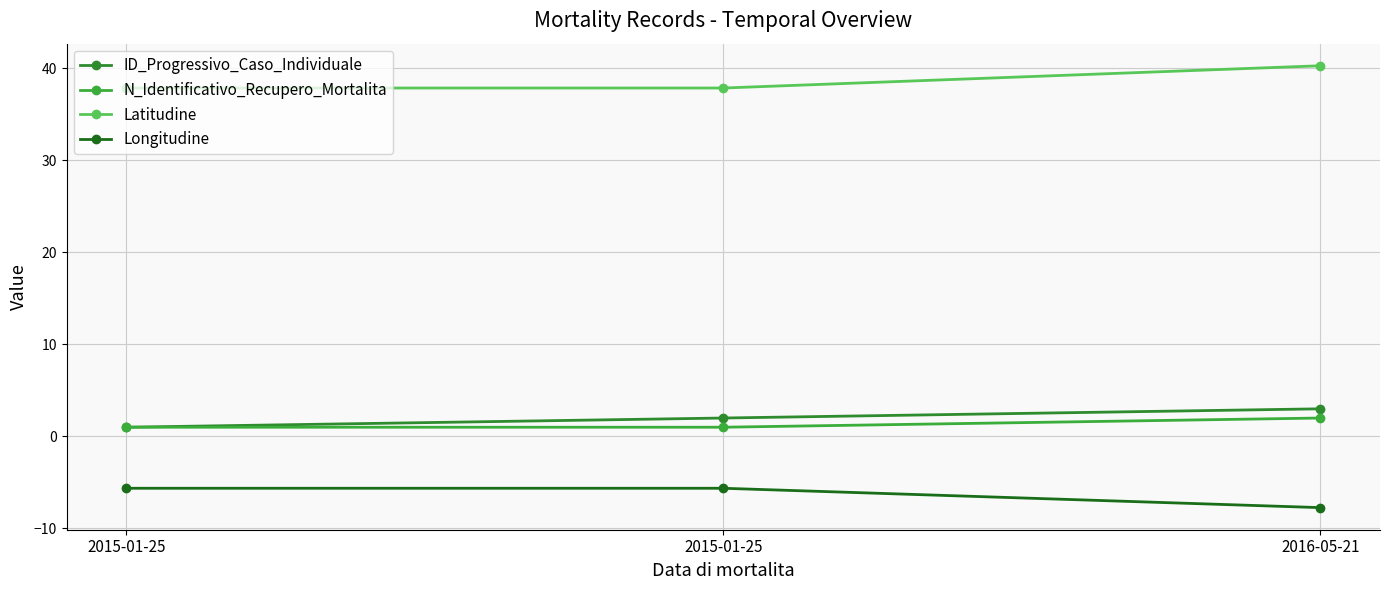

Count the Longitudine values in the range -7 to -5.

2